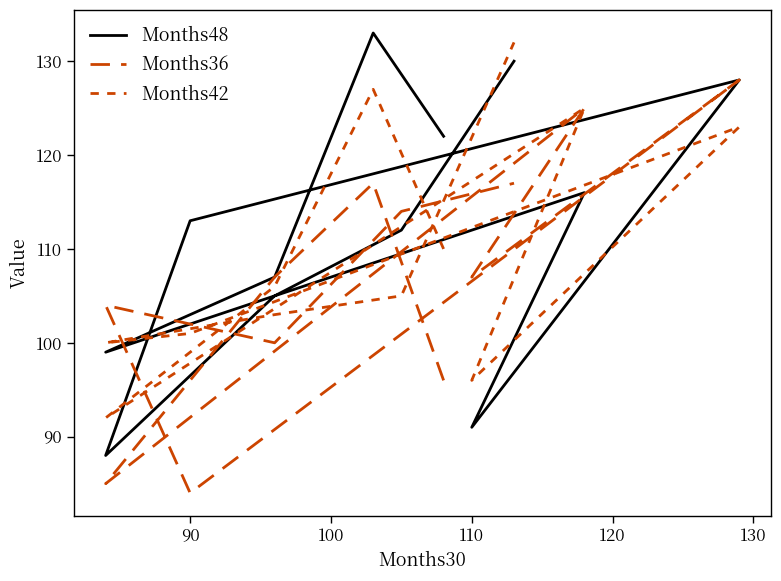

Rank the series by their maximum value, from lowest to highest.

Months36, Months42, Months48